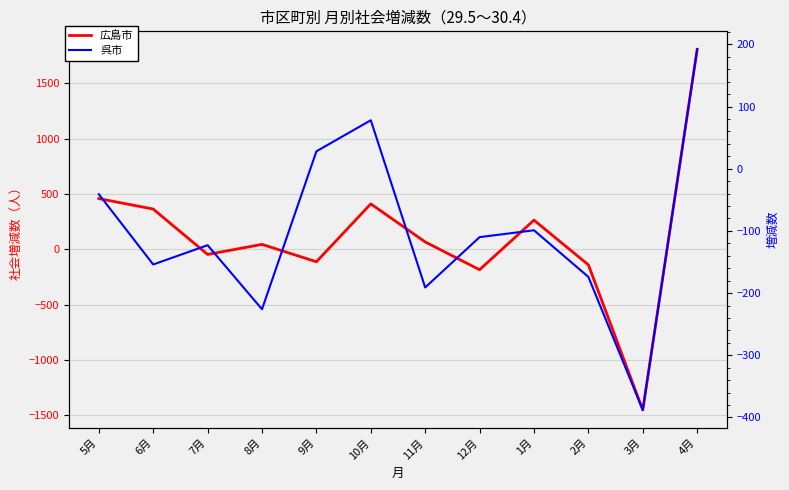

List the series in order of their peak value, highest first.

広島市, 呉市